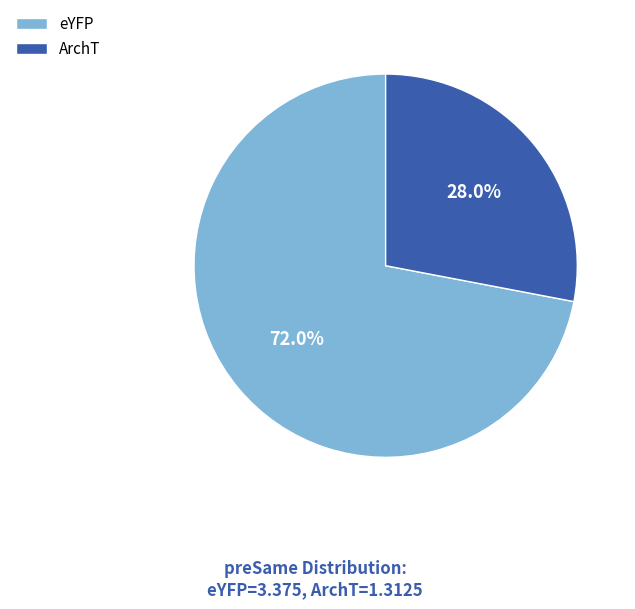

The eYFP slice represents 60% of the pie. True or false?

False